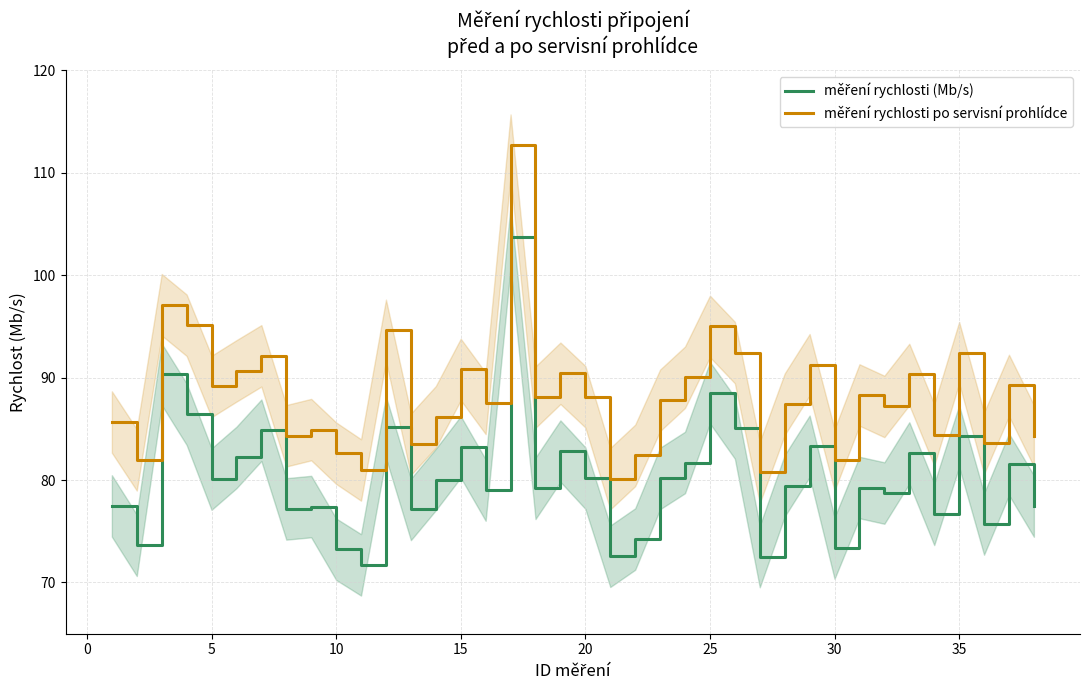

How many lines are shown in the chart?

2